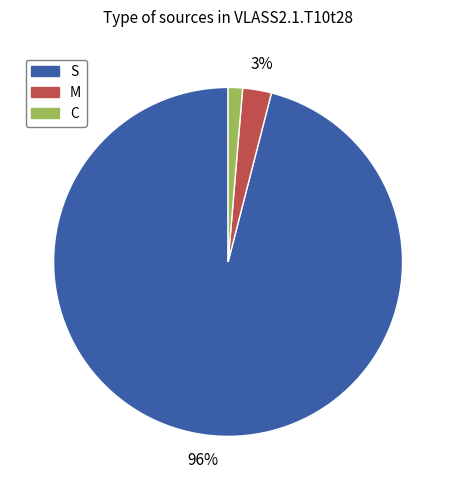

Is it true that S is 86% of the pie?

False